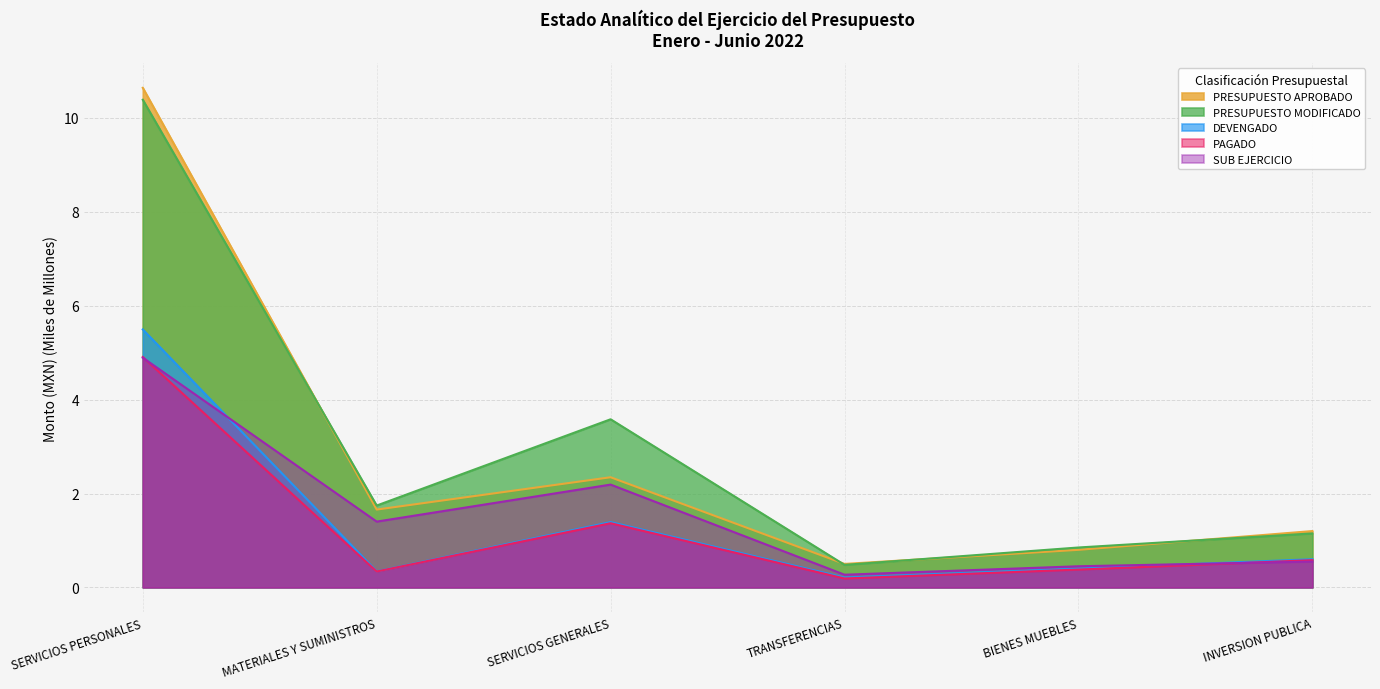

How many values in the PRESUPUESTO APROBADO series are below 1?

2